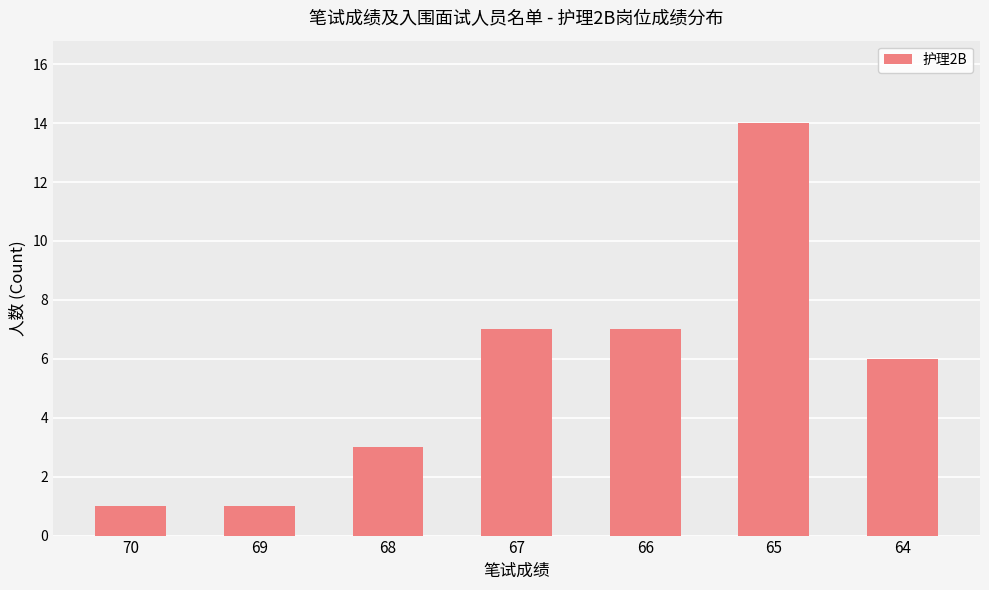

At which category does the chart reach its peak across all series?

65